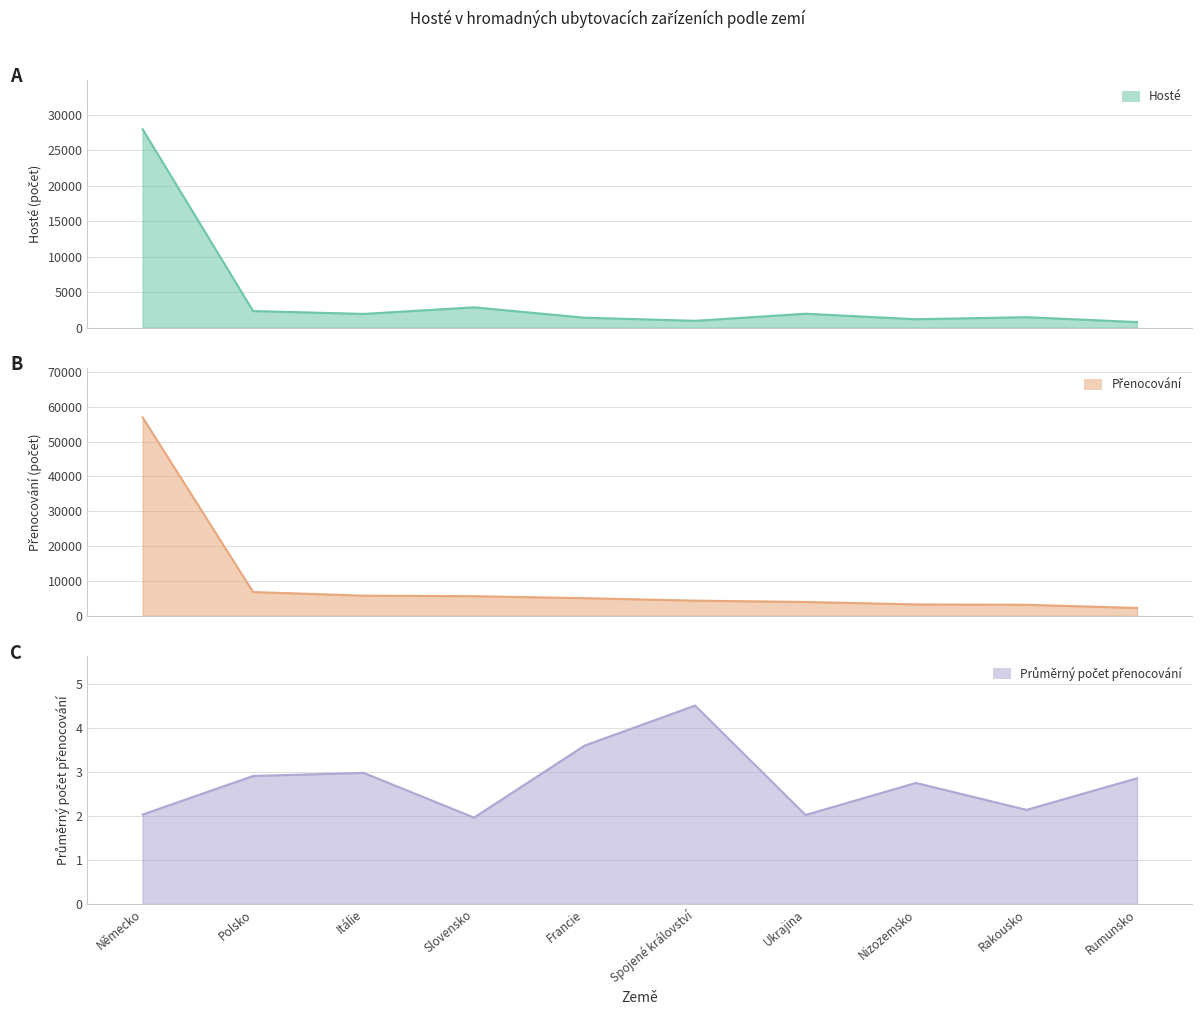

How many interior local peaks does the Průměrný počet přenocování series have?

3